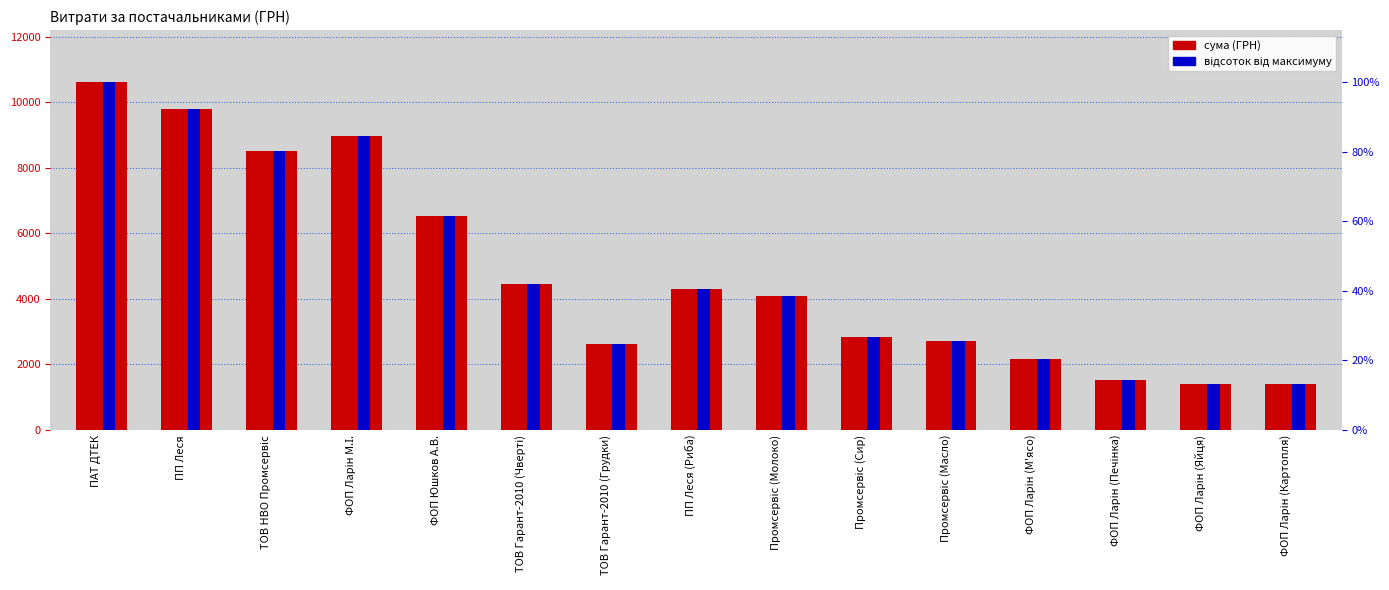

List the series in order of their peak value, lowest first.

Відсоток від макс., СУМА (ГРН)